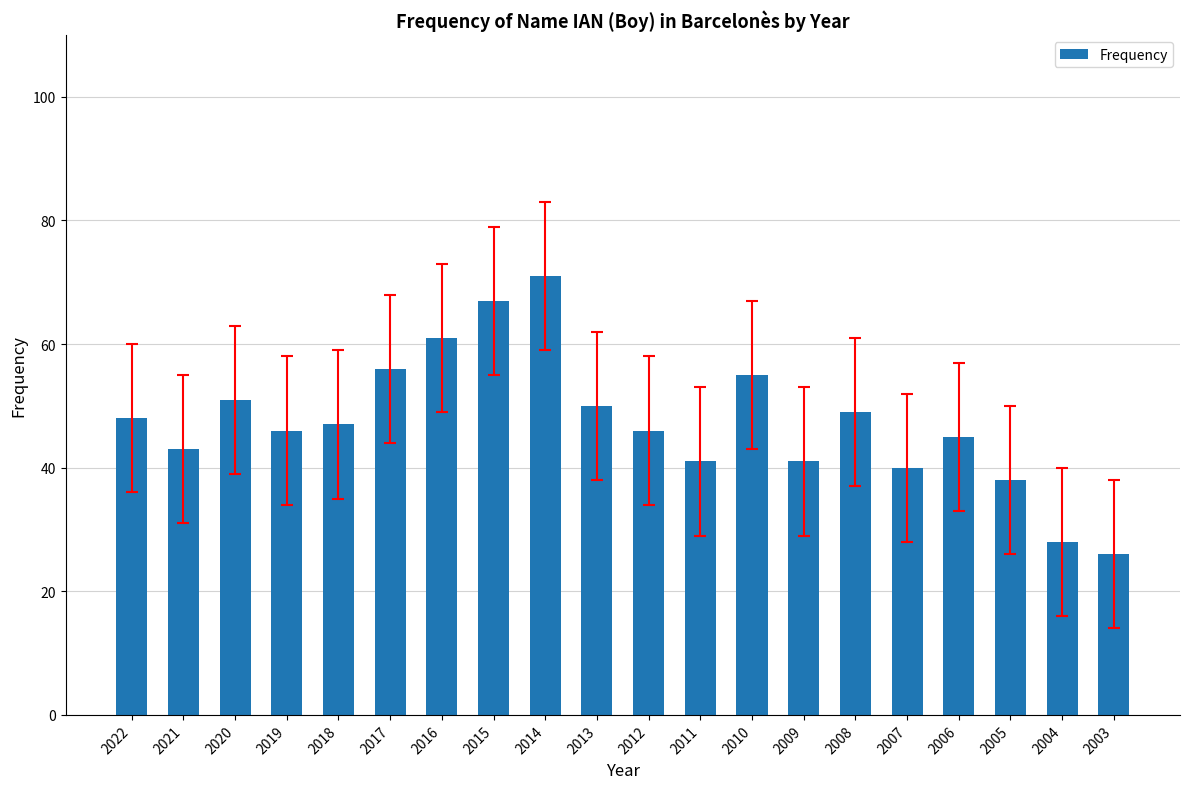

Does the chart contain stacked bars?

No